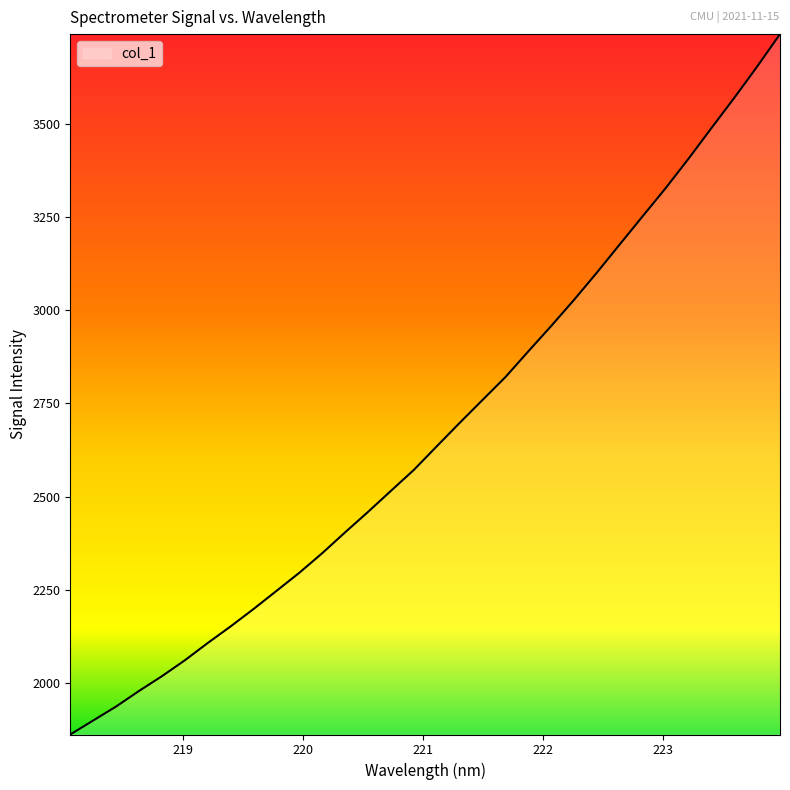

What is the minimum value shown in the chart?

1861.4